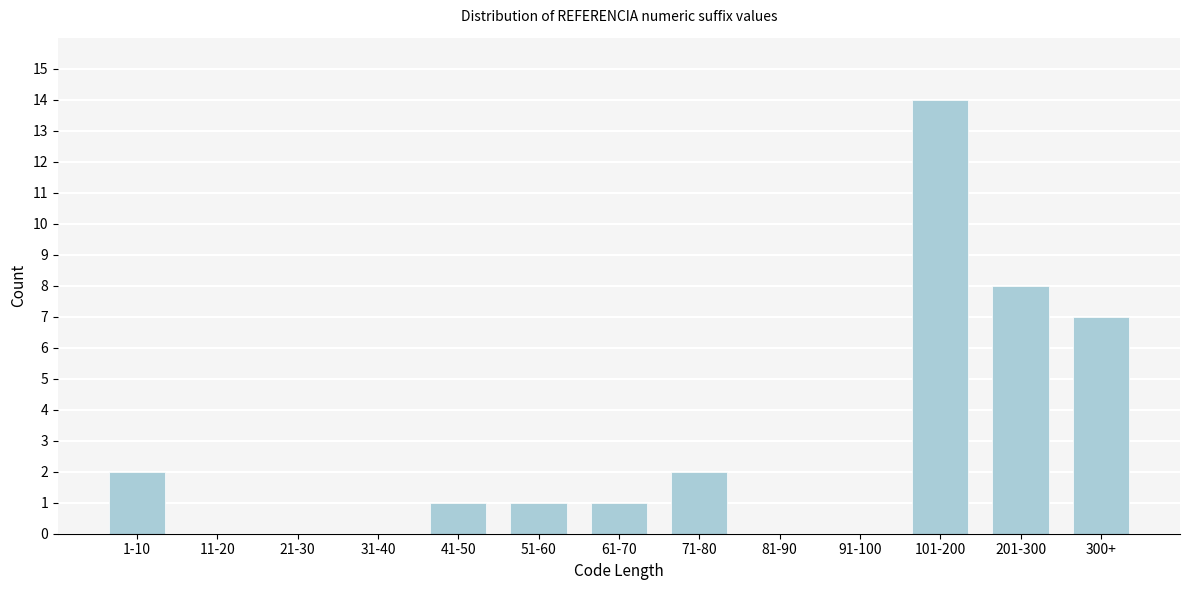

Reading left to right, extract all data points from this chart.

1-10=2	11-20=0	21-30=0	31-40=0	41-50=1	51-60=1	61-70=1	71-80=2	81-90=0	91-100=0	101-200=14	201-300=8	300+=7